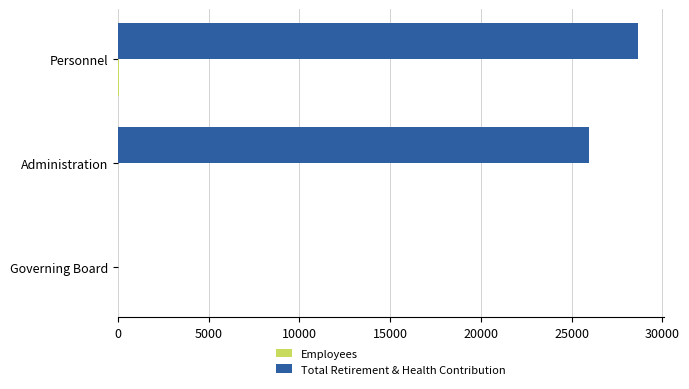

Between Administration and Governing Board, which series saw the biggest shift?

Total Retirement & Health Contribution